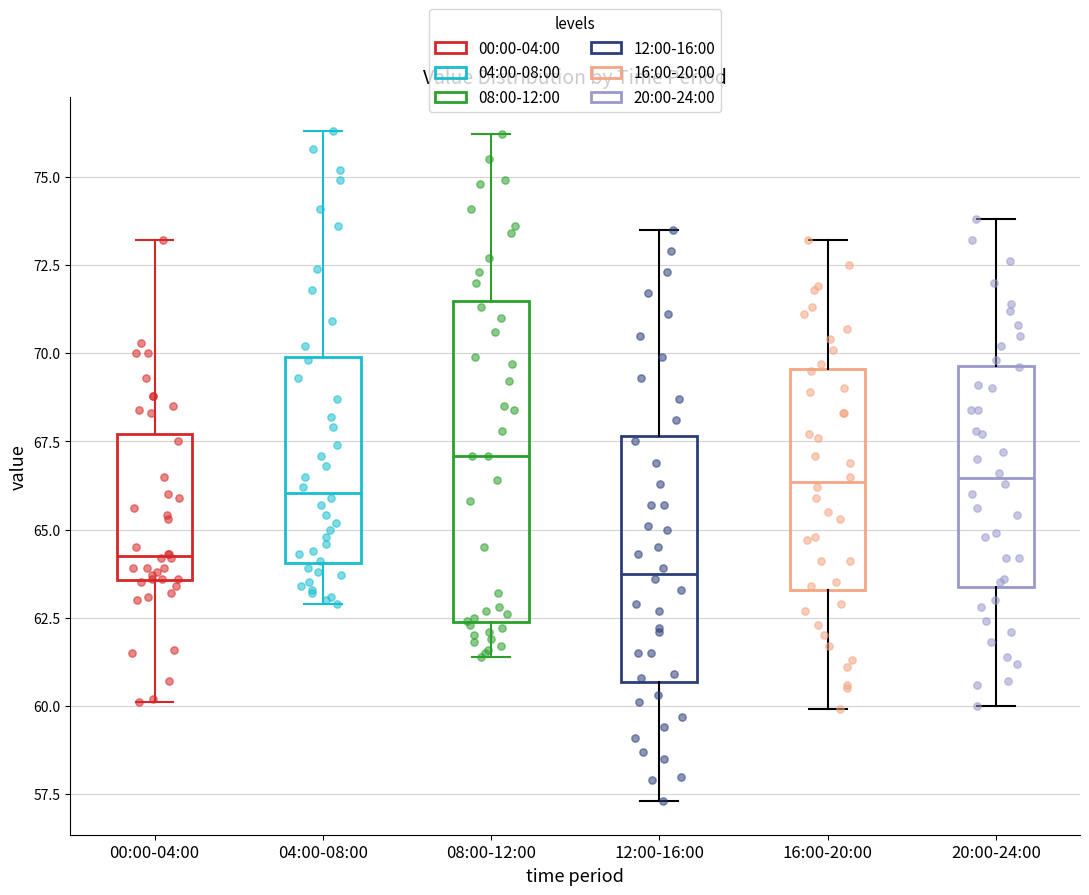

Which box's median line is the lowest?

12:00-16:00